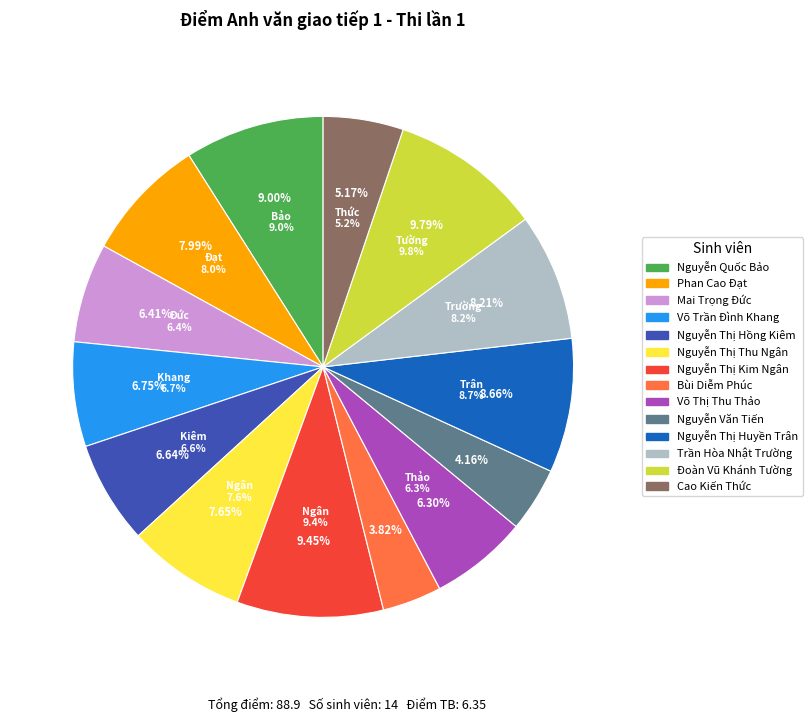

Does Nguyễn Thị Thu Ngân represent more than half of the total?

No